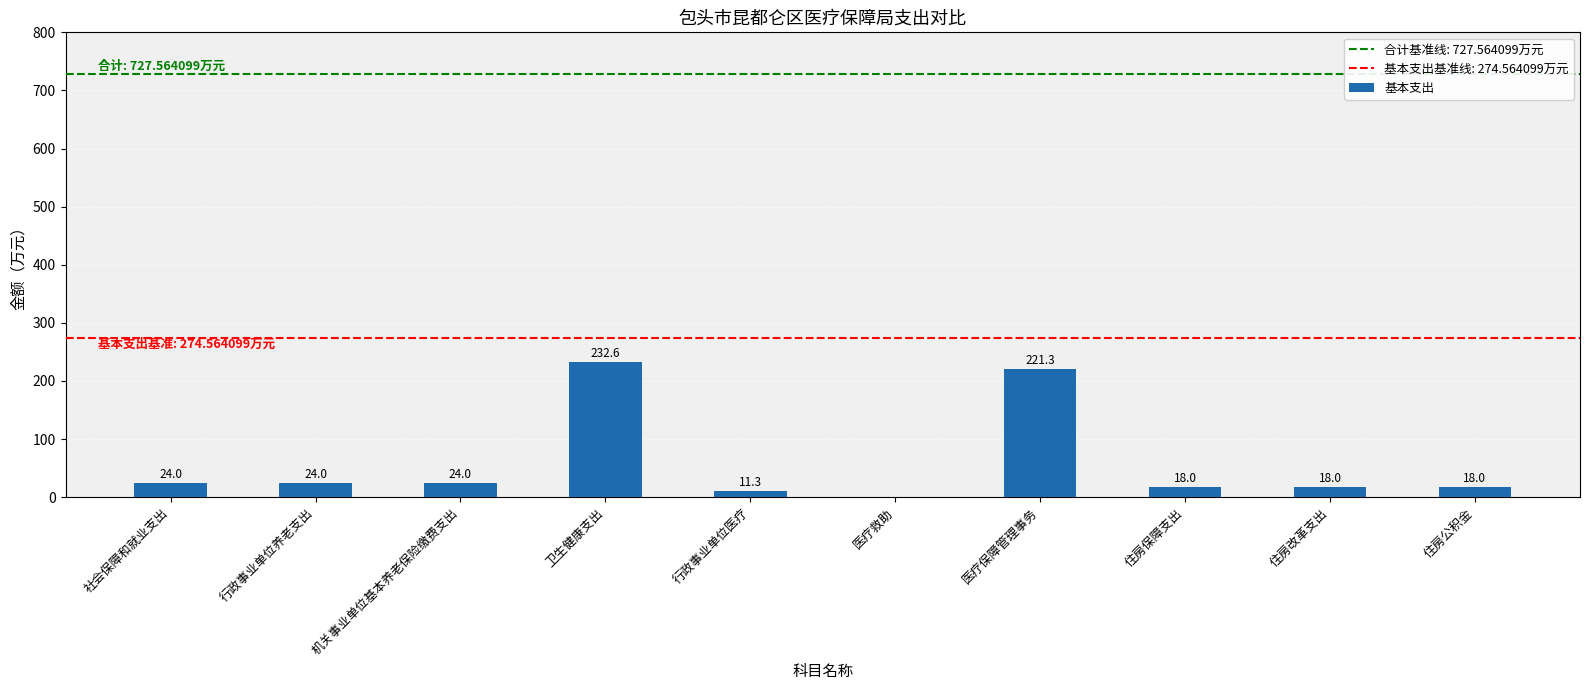

True or false: the data shows 306.0 at 卫生健康支出.

False